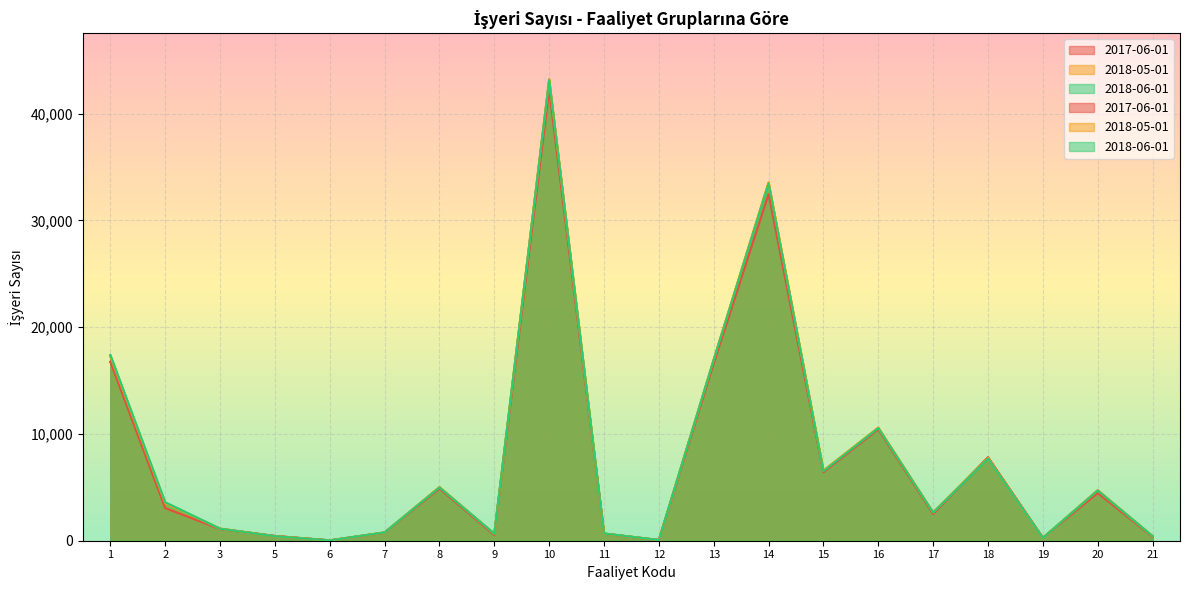

What is the total value across all series at 5?

1300